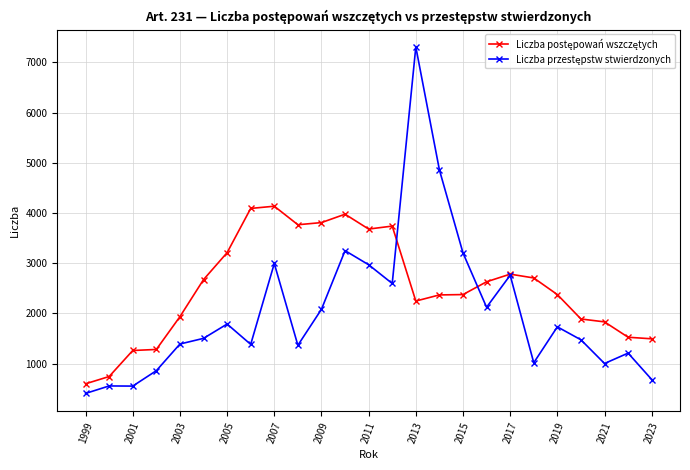

What is the maximum value shown in the chart?

7310